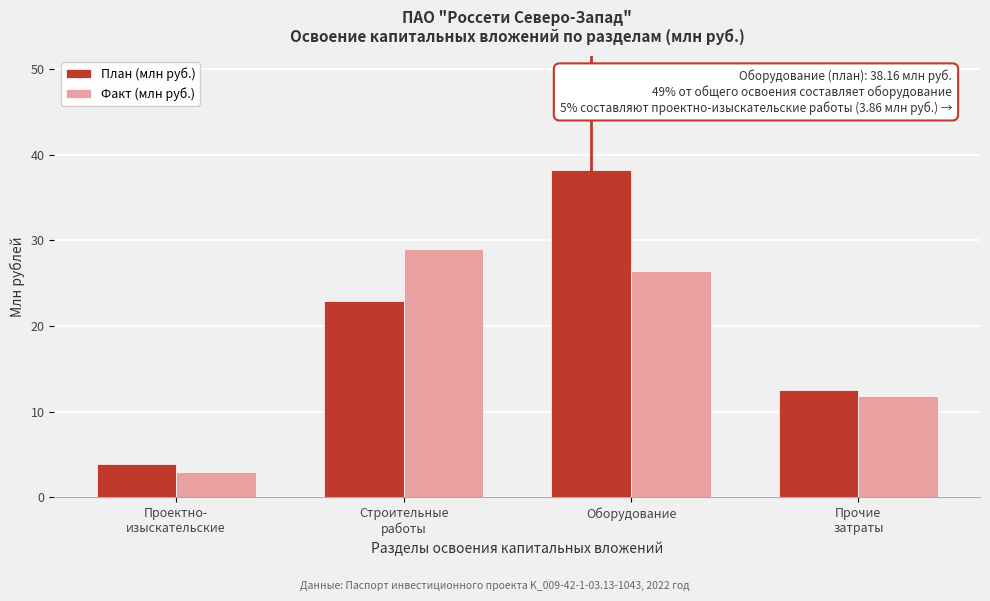

Reading left to right, transcribe all the data shown in this chart.

План (млн руб.): 3.9	22.9	38.2	12.5
Факт (млн руб.): 3.0	29.0	26.5	11.9